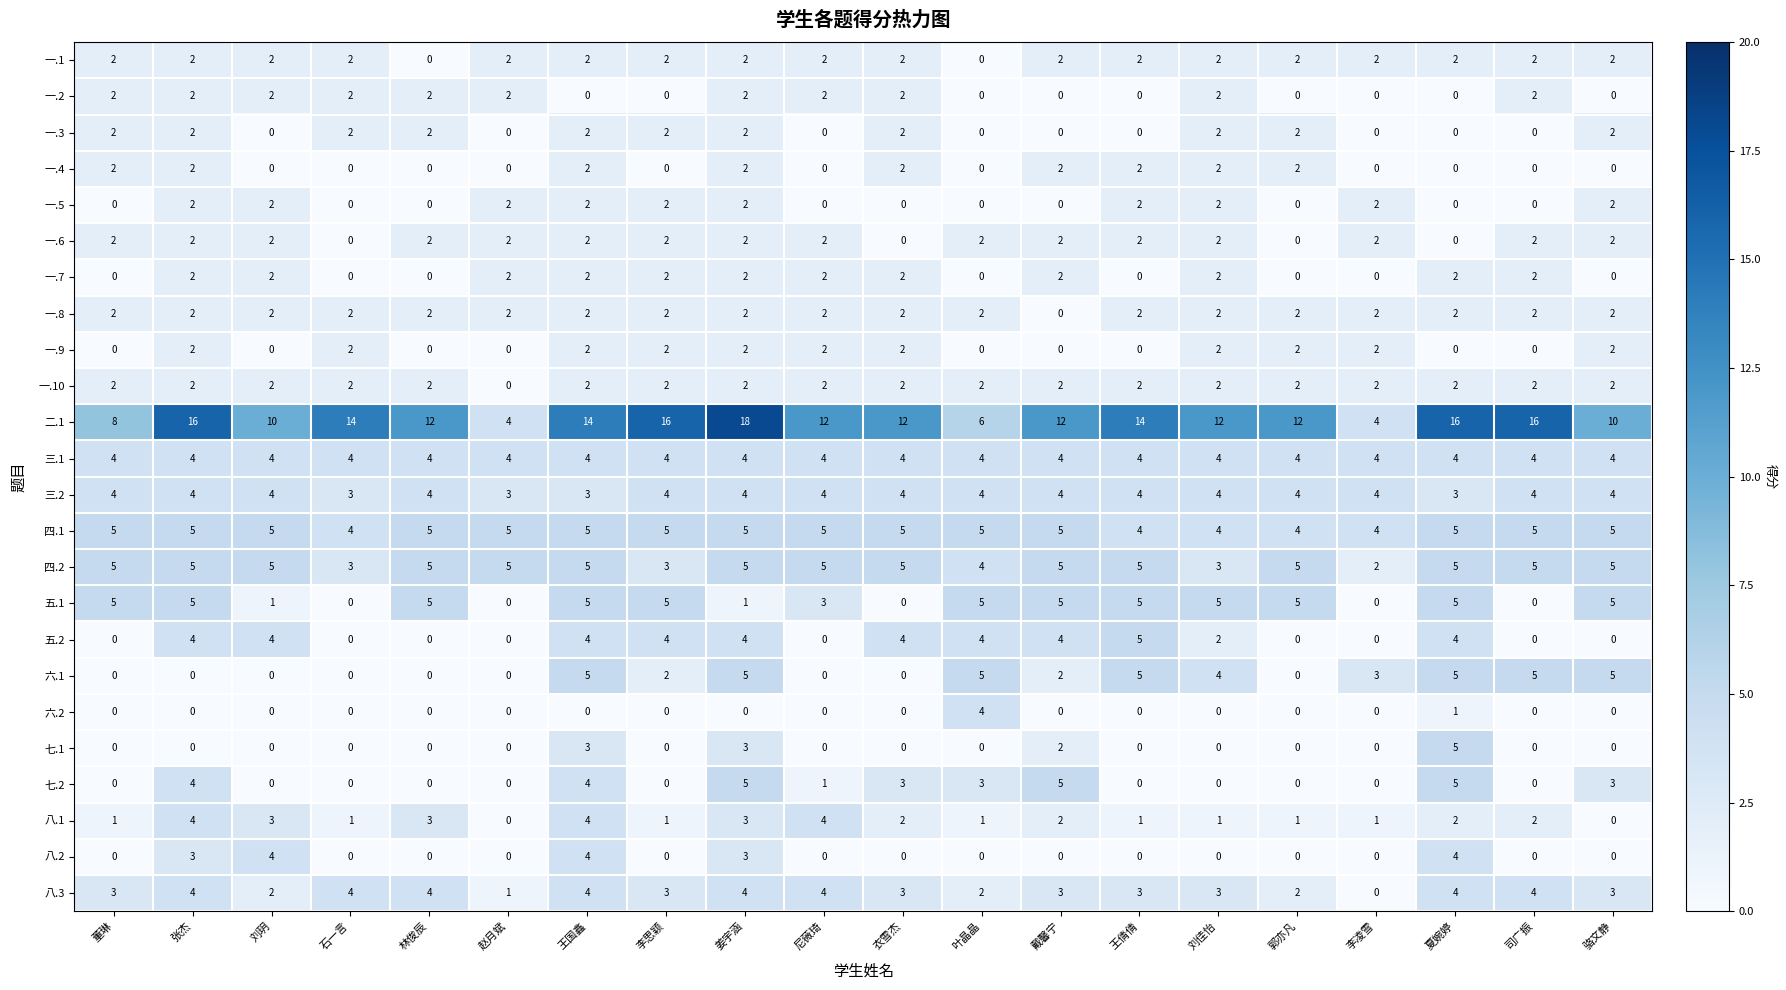

What is the total value across all series at 赵月斌?

34